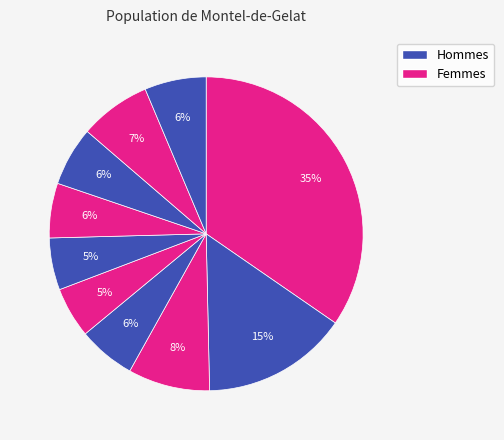

Count the number of slices in the pie.

10